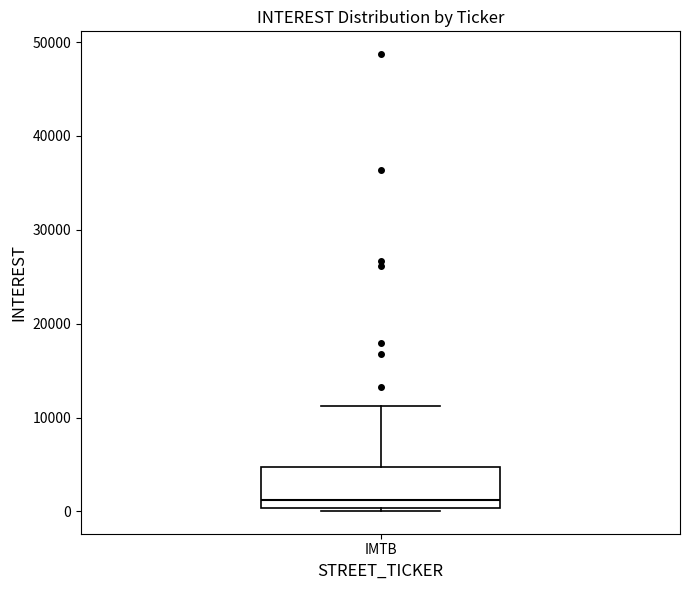

Read this box plot against the y-axis: the position of the median line, the range covered by the box, and the ends of both whiskers. The values are not printed on the chart, so give them approximately, as read against the axis.

median 1000, box 0 to 5000, whiskers 0 to 11000